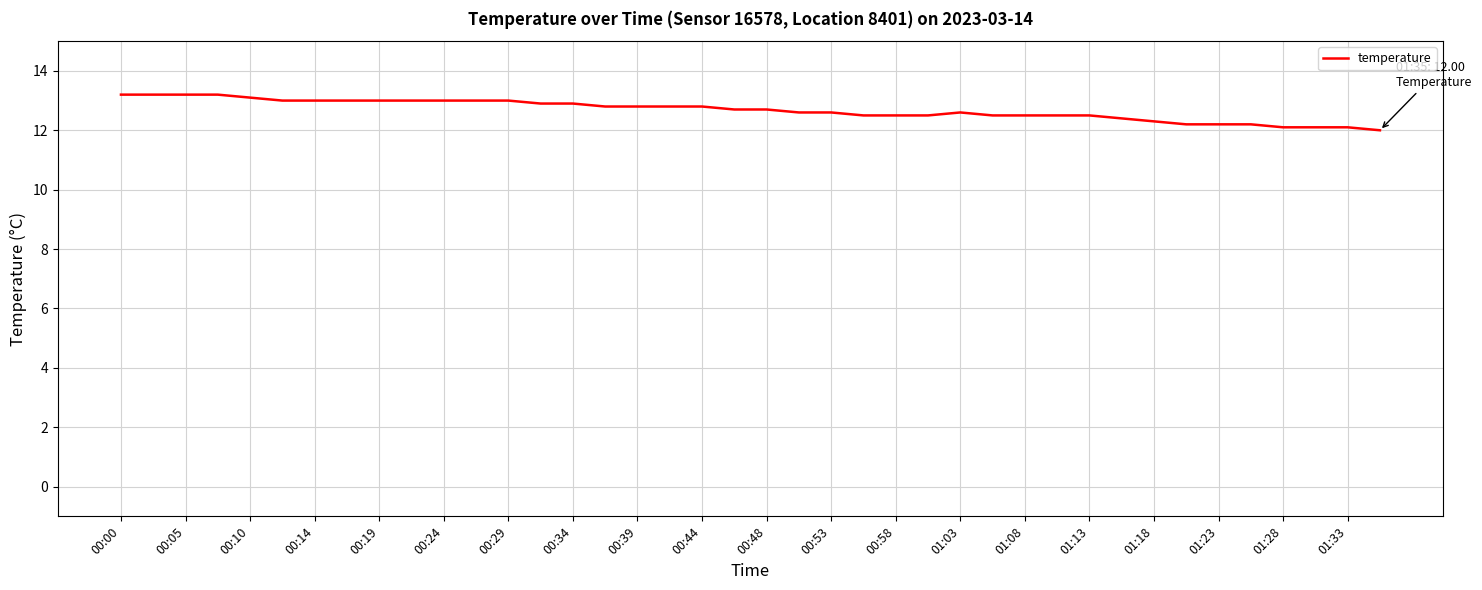

What is the maximum value shown in the chart?

13.2